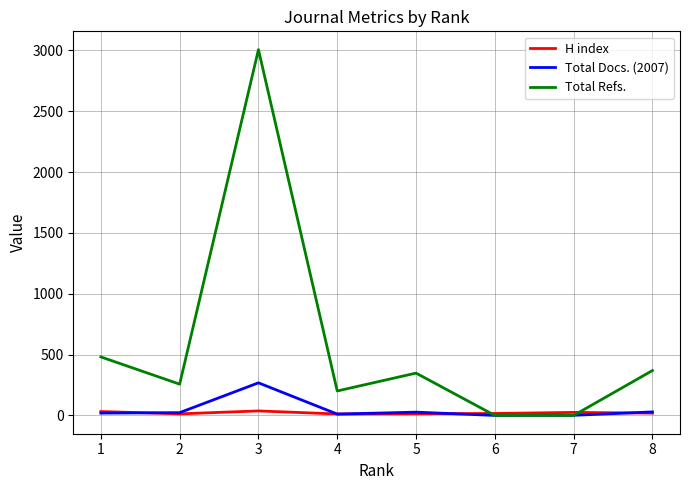

What is the total value across all series at 3?

3312